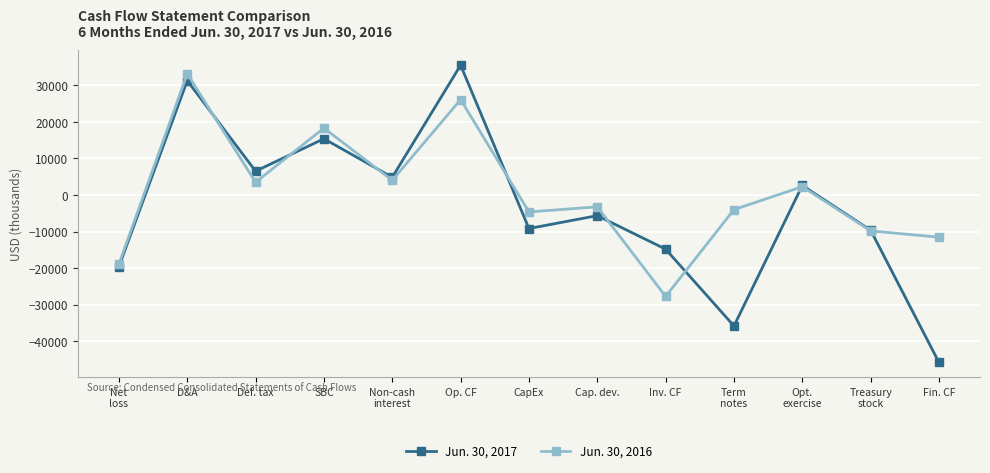

Which series has the largest range (max minus min)?

Jun. 30, 2017